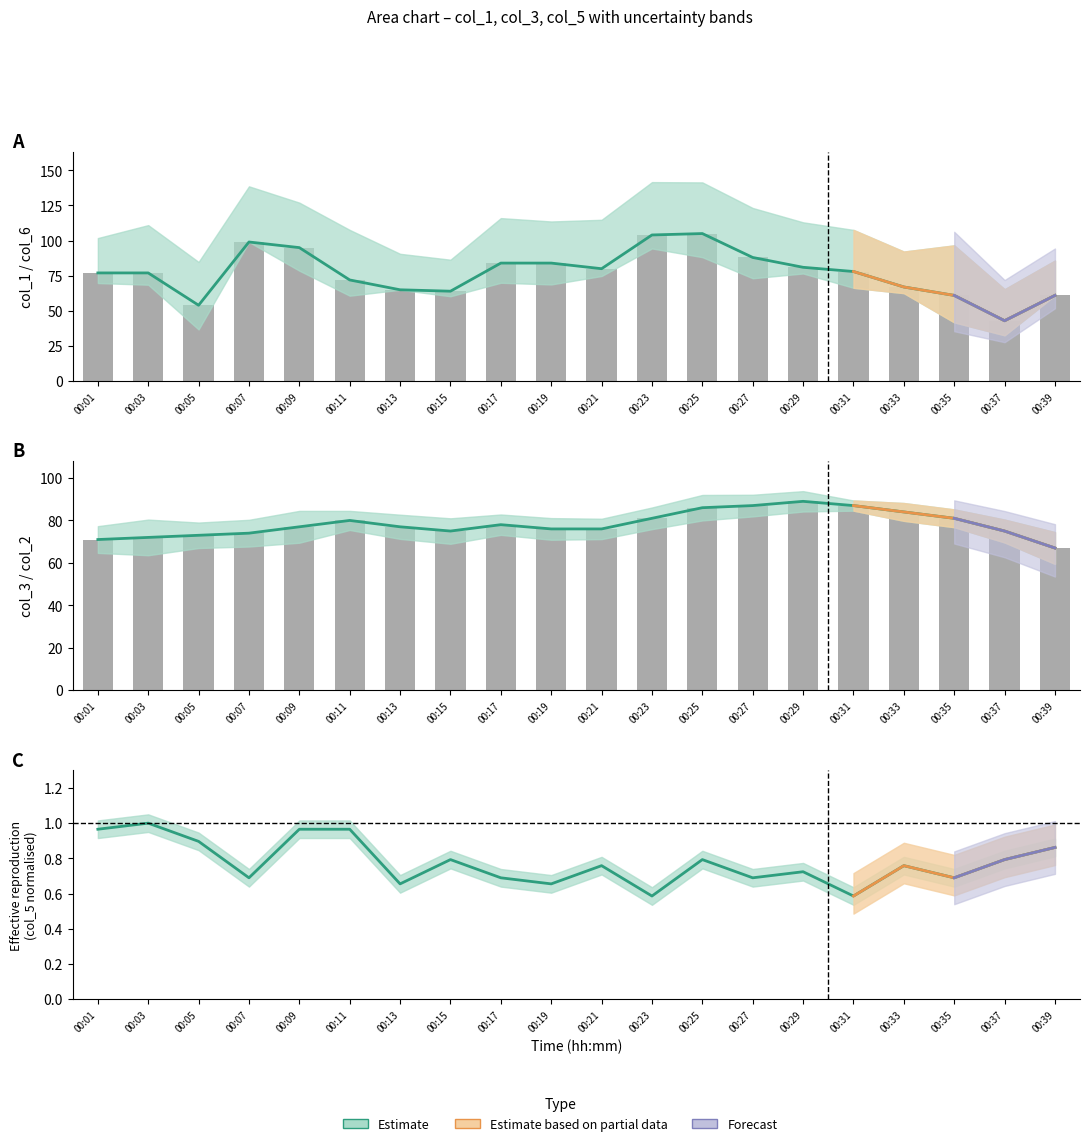

List the series in order of their peak value, lowest first.

col_5, col_3, col_1